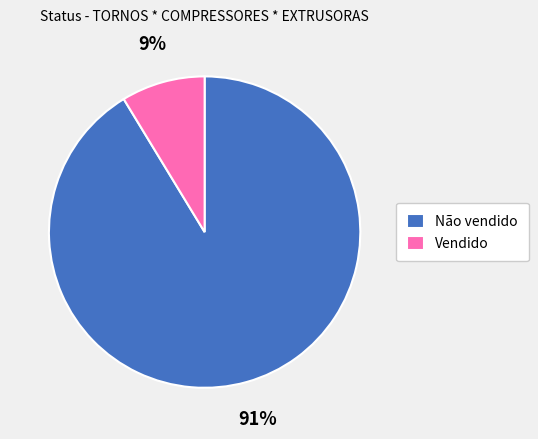

Rank the categories by value from lowest to highest.

Vendido, Não vendido